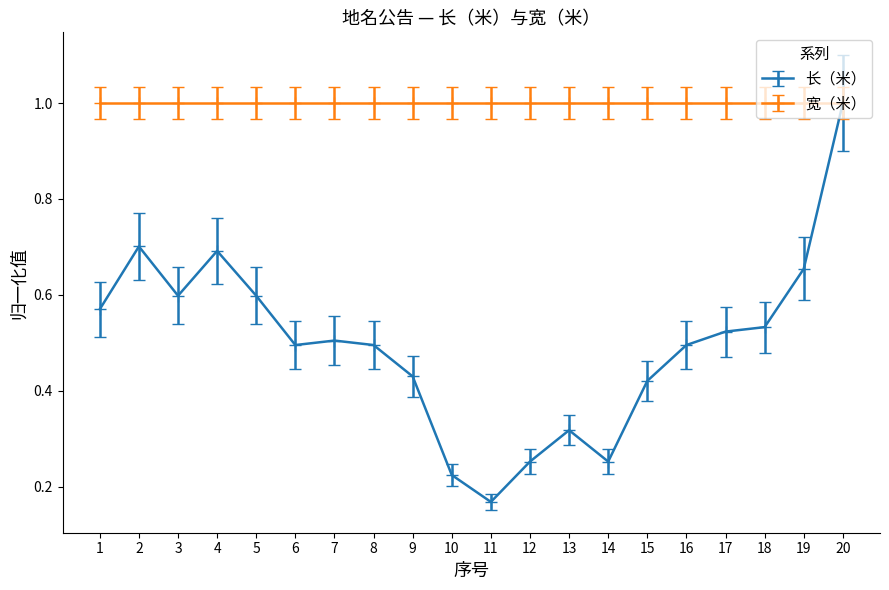

What is the maximum value shown in the chart?

1.0